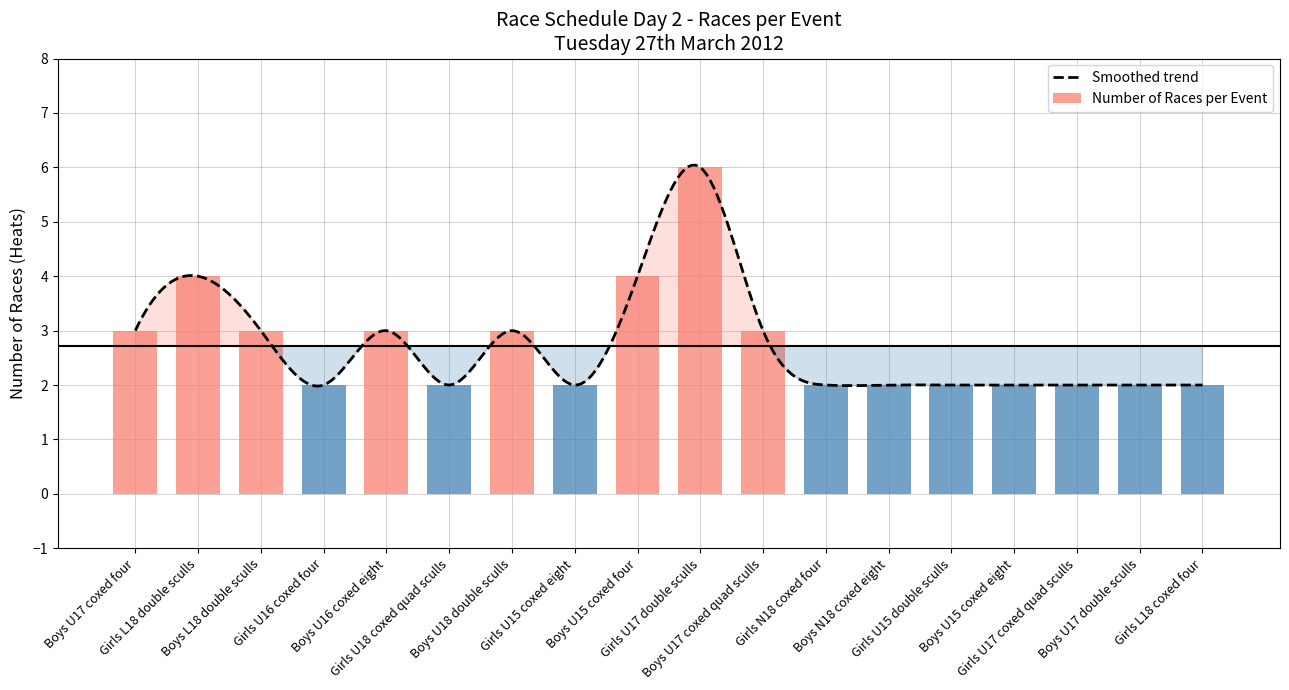

List the labels in order of value, smallest first.

Girls U16 coxed four, Girls U18 coxed quad sculls, Girls U15 coxed eight, Girls N18 coxed four, Boys N18 coxed eight, Girls U15 double sculls, Boys U15 coxed eight, Girls U17 coxed quad sculls, Boys U17 double sculls, Girls L18 coxed four, Boys U17 coxed four, Boys L18 double sculls, Boys U16 coxed eight, Boys U18 double sculls, Boys U17 coxed quad sculls, Girls L18 double sculls, Boys U15 coxed four, Girls U17 double sculls